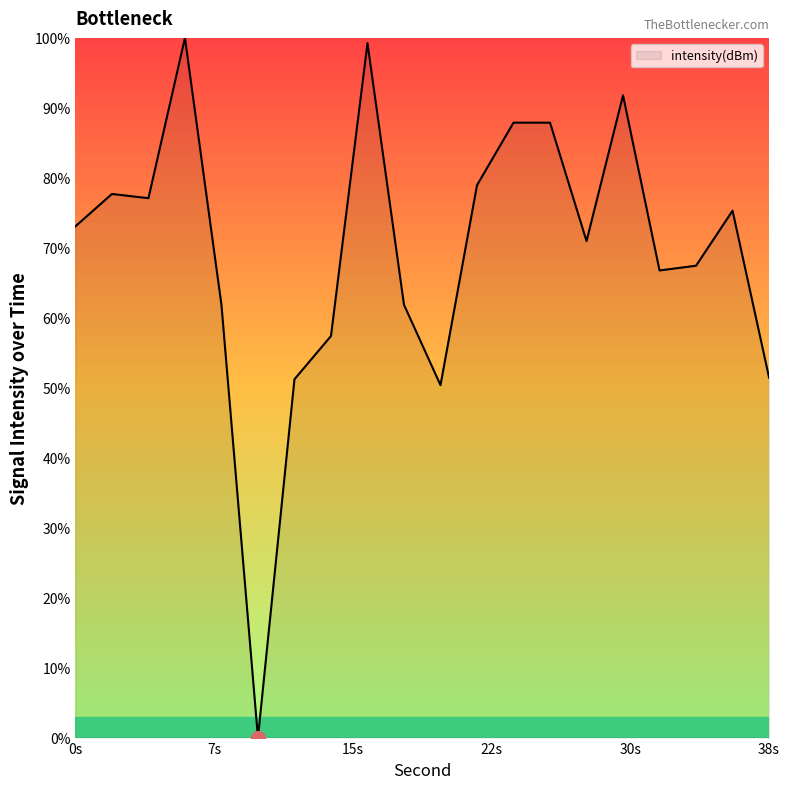

Is this an area chart (filled region under the line)?

Yes